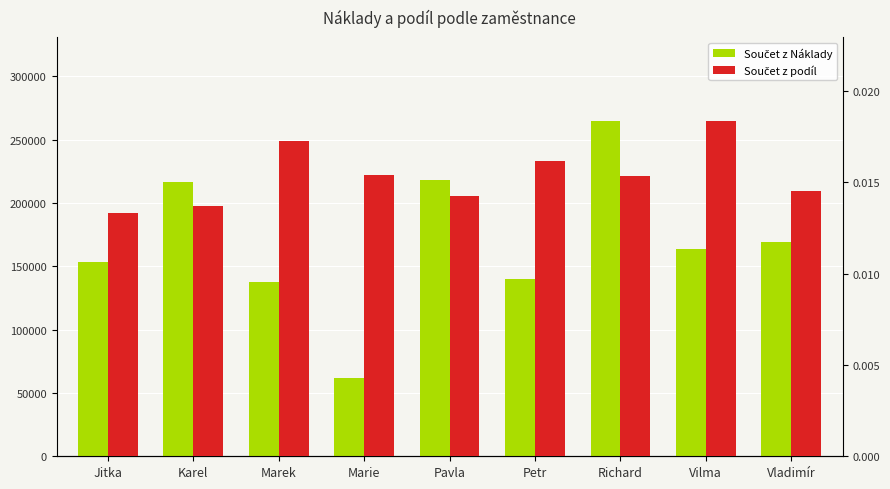

List the labels in order of Součet z Náklady value, largest first.

Richard, Pavla, Karel, Vladimír, Vilma, Jitka, Petr, Marek, Marie